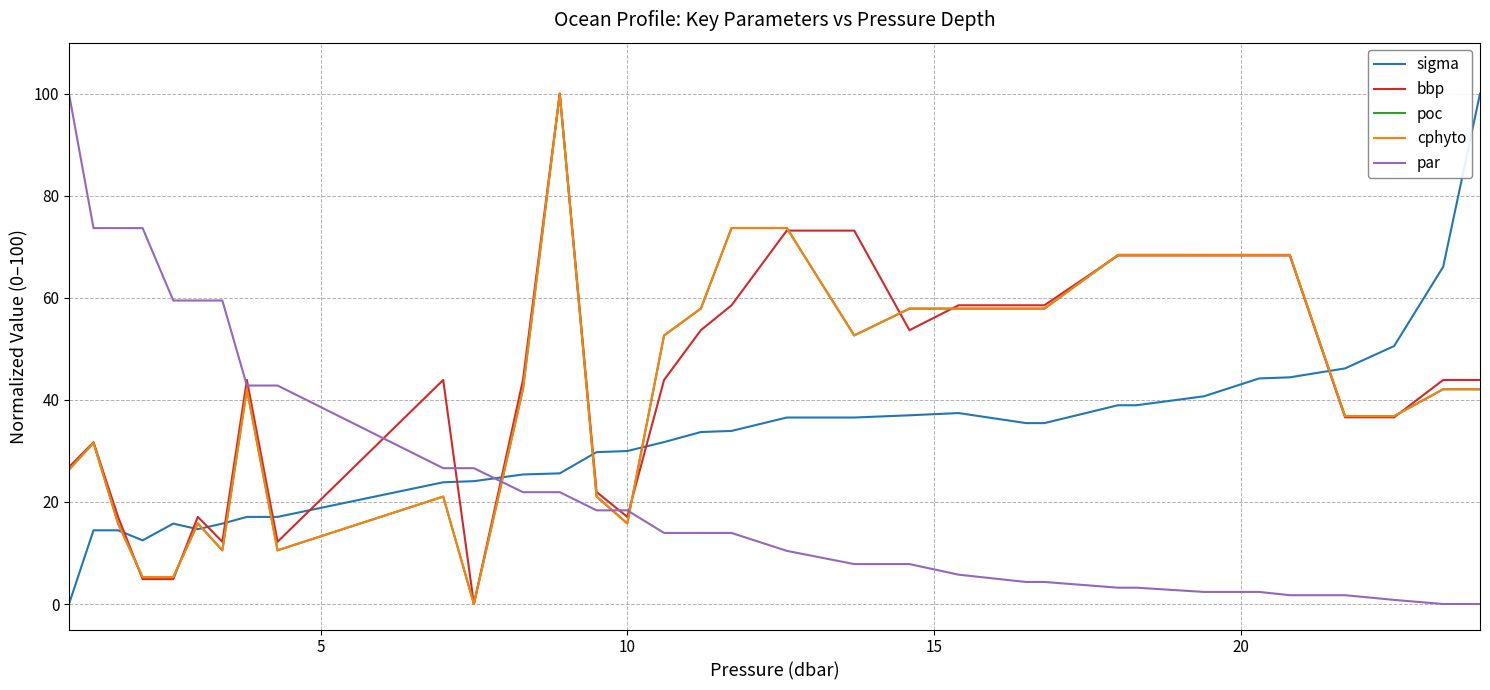

What is the maximum value shown in the chart?

100.0